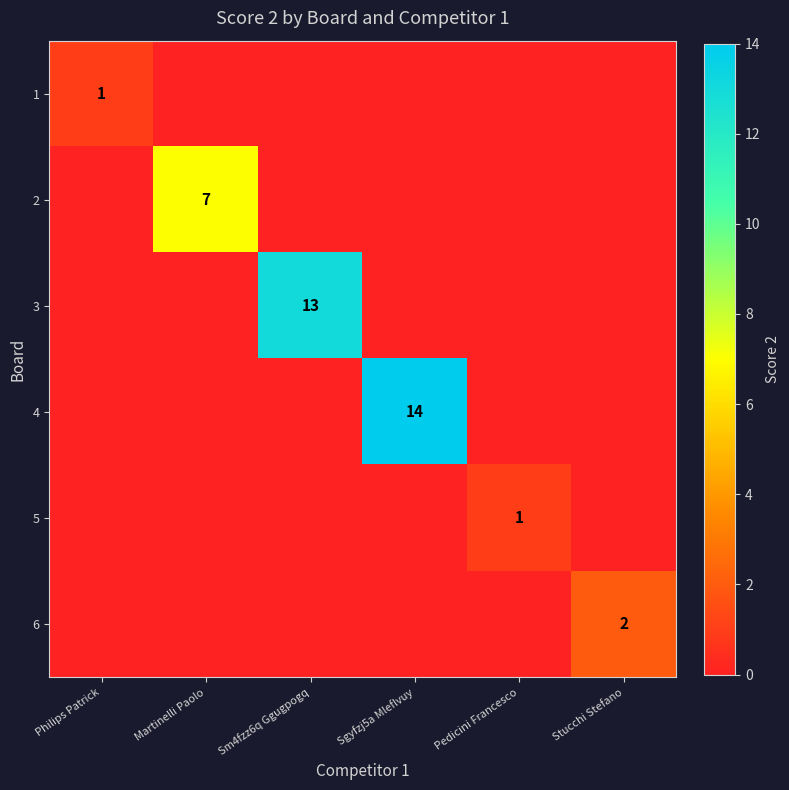

What is the difference between the highest and lowest values at Philips Patrick?

1